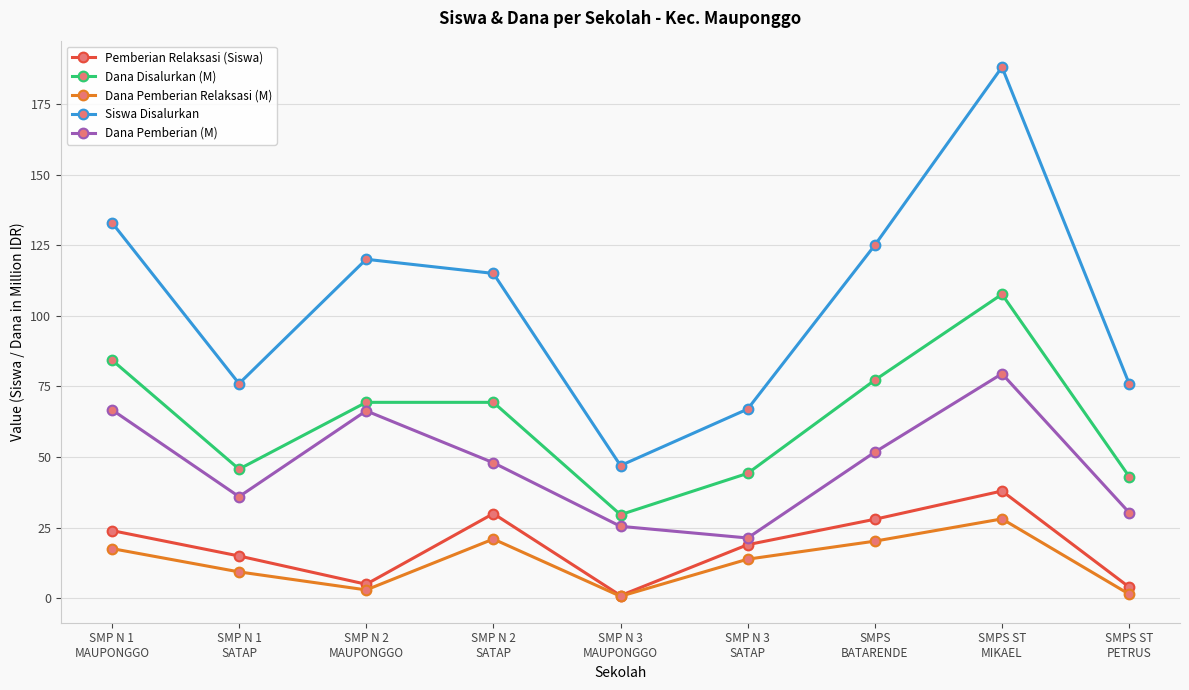

True or false: Dana Pemberian Relaksasi (M) has a value of 3.0 at SMP N 2
MAUPONGGO.

True